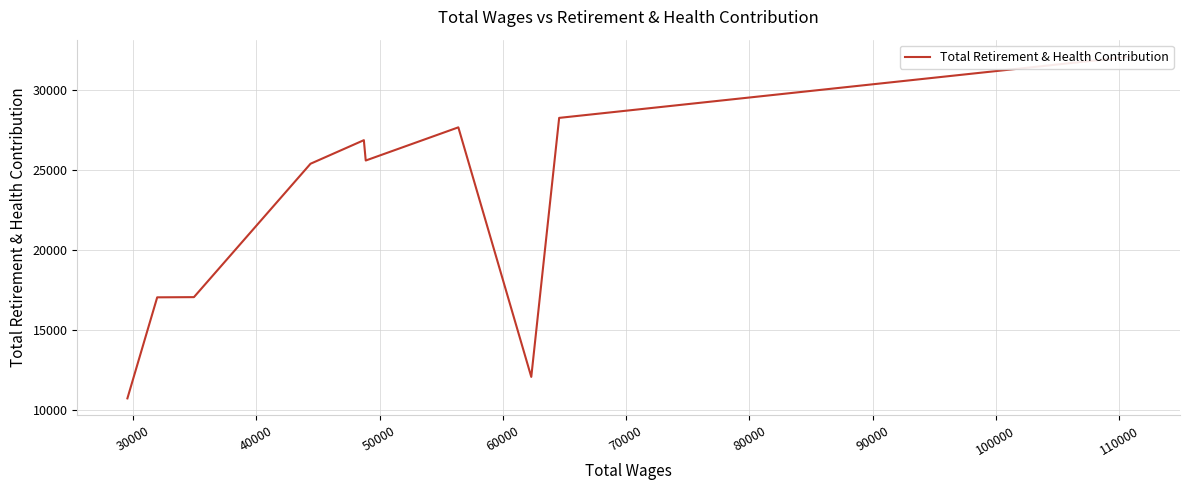

What is the difference between the second highest and second lowest values?

16210